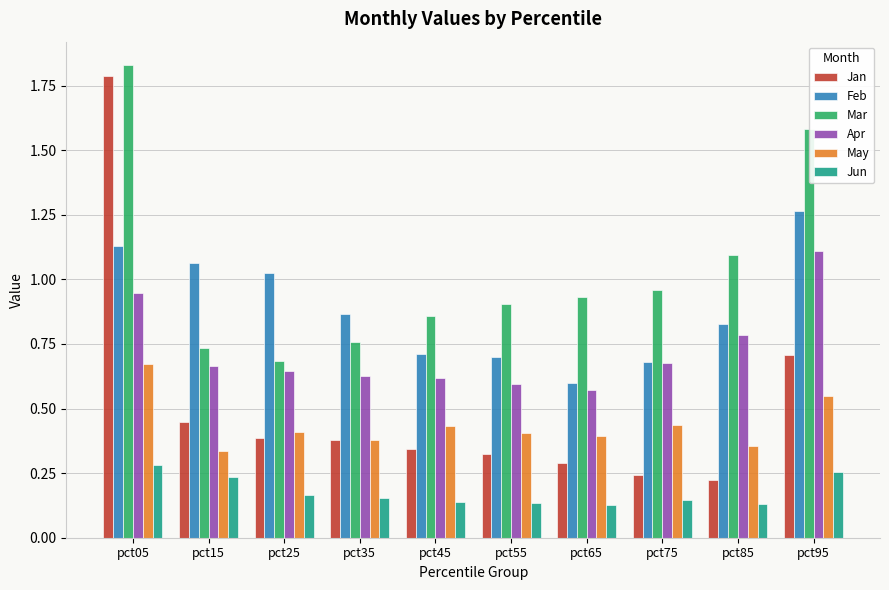

What is the difference between the maximum and minimum values in the Jan series?

1.6